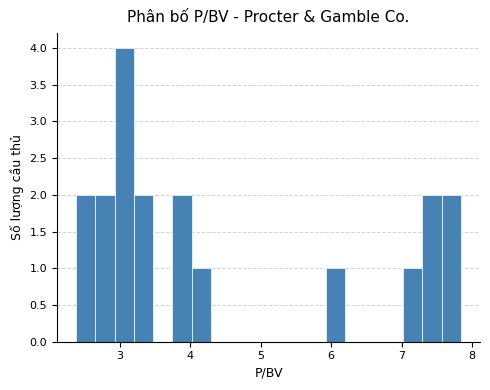

Around what value on the x-axis is the tallest bar? Give the approximate position of its centre, as read against the axis.

3.1